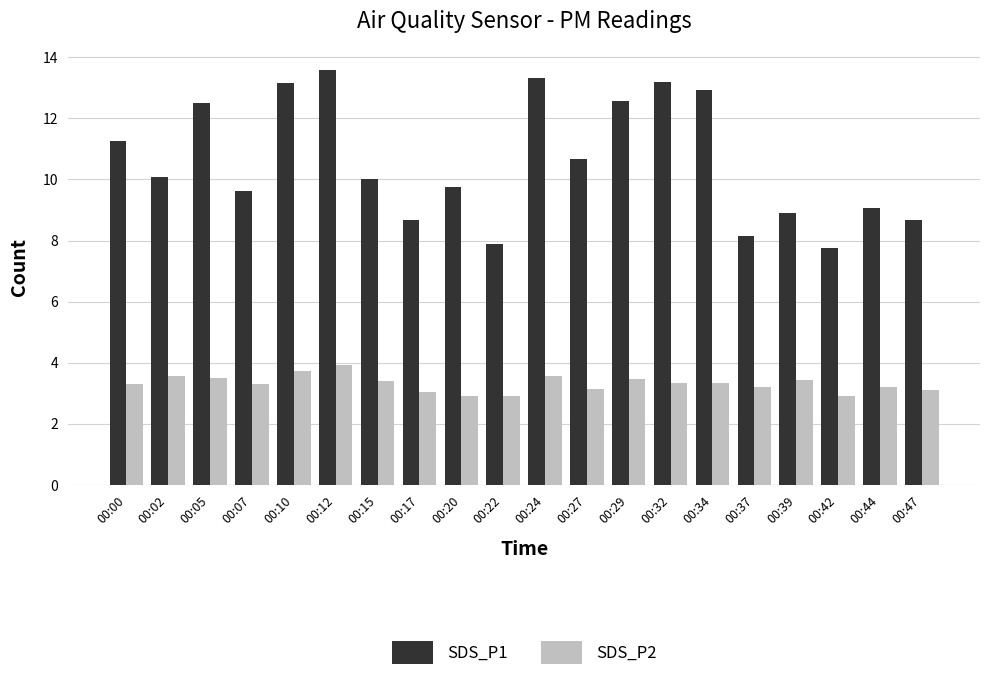

Is the value of SDS_P2 at 00:17 greater than the value of SDS_P1 at 00:39?

No